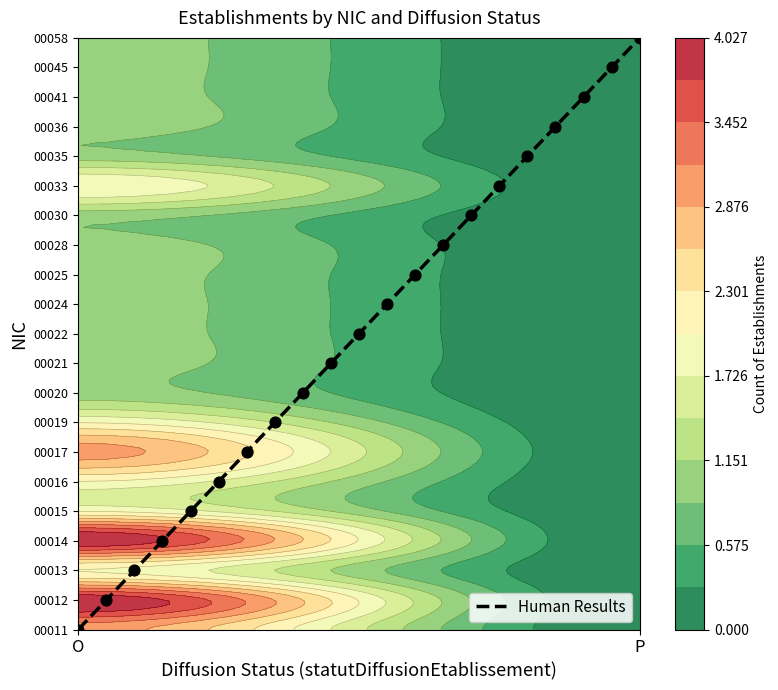

The chart shows a value of 8 at 19. True or false?

False